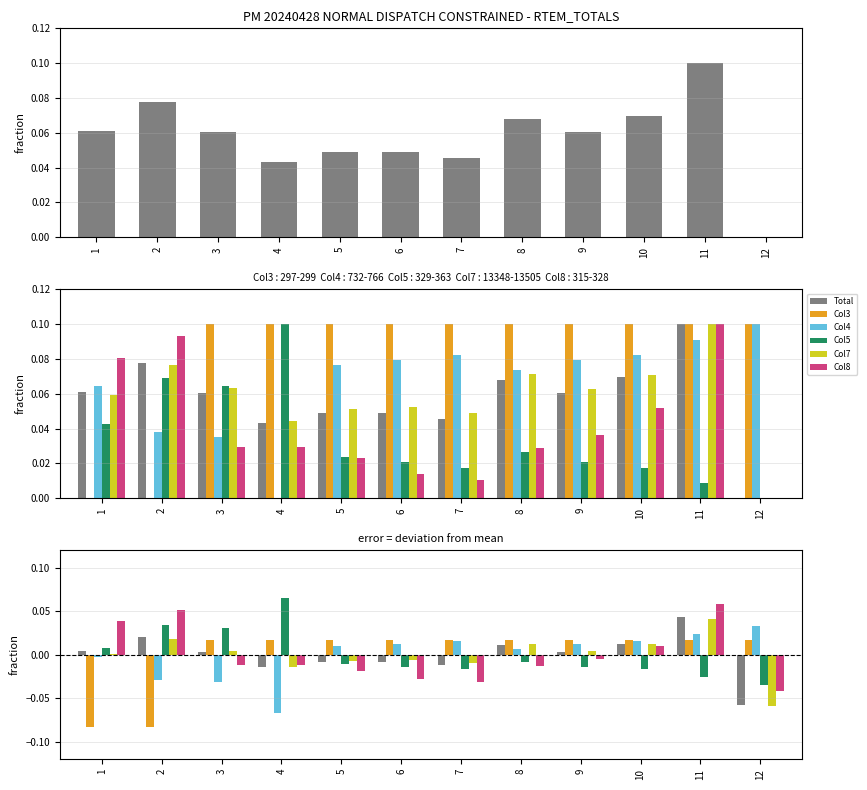

Between 5 and 6, which series saw the biggest shift?

Col8